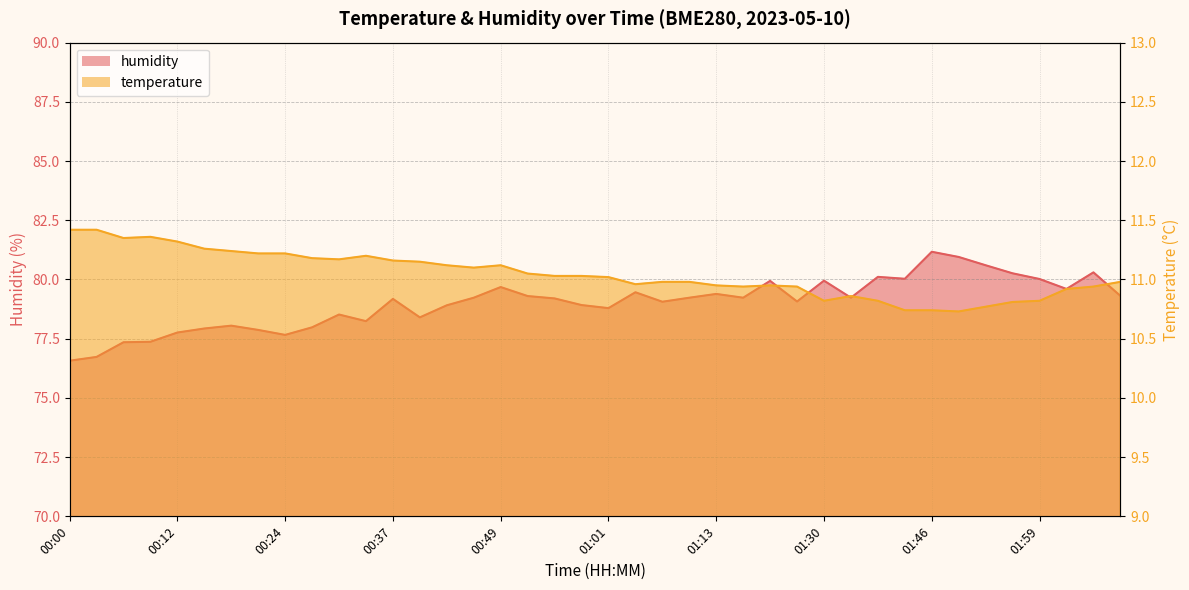

True or false: humidity and temperature cross at least once.

False